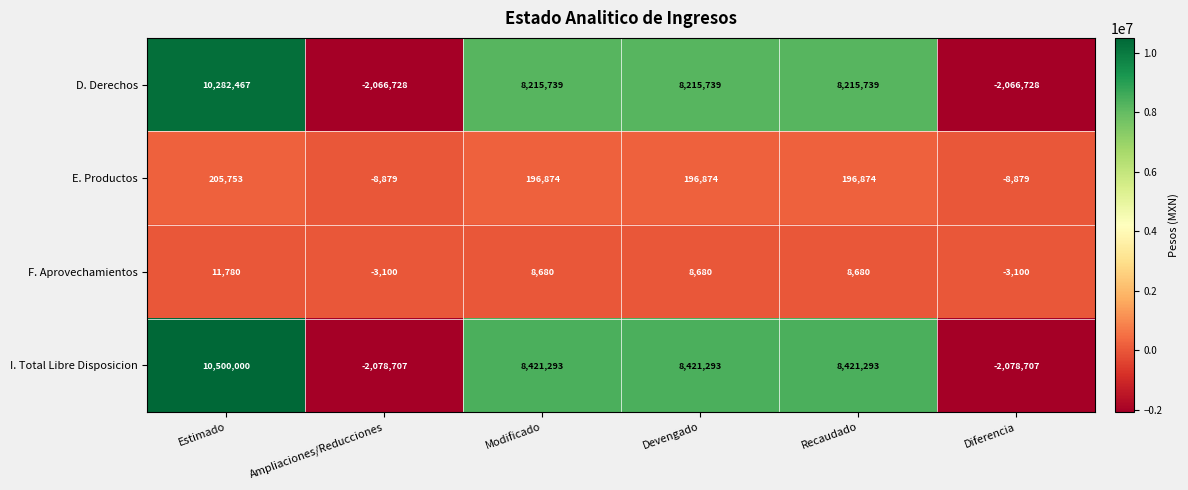

Which label corresponds to the largest value in the chart?

Estimado